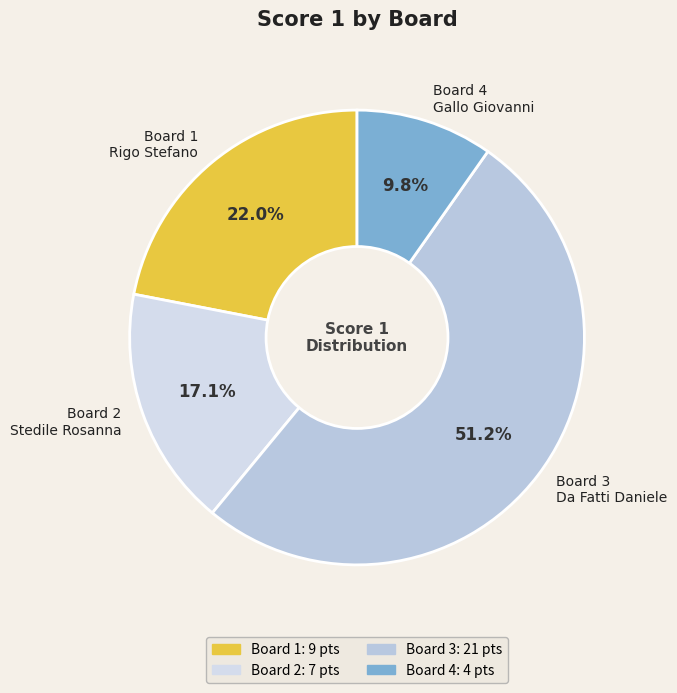

What is the smallest slice in the pie chart?

Board 4 Gallo Giovanni